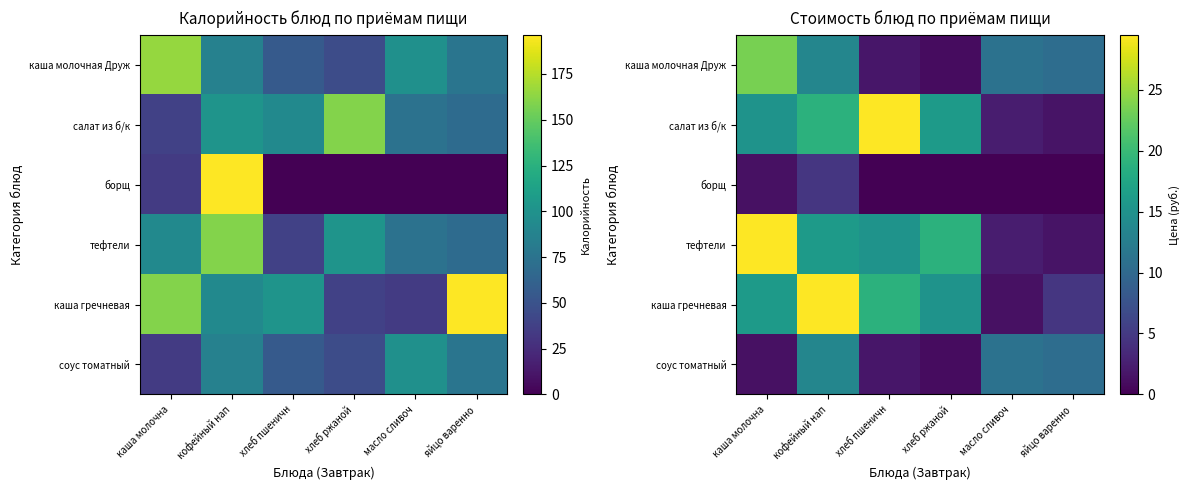

Which series has the largest total across all categories?

каша гречневая